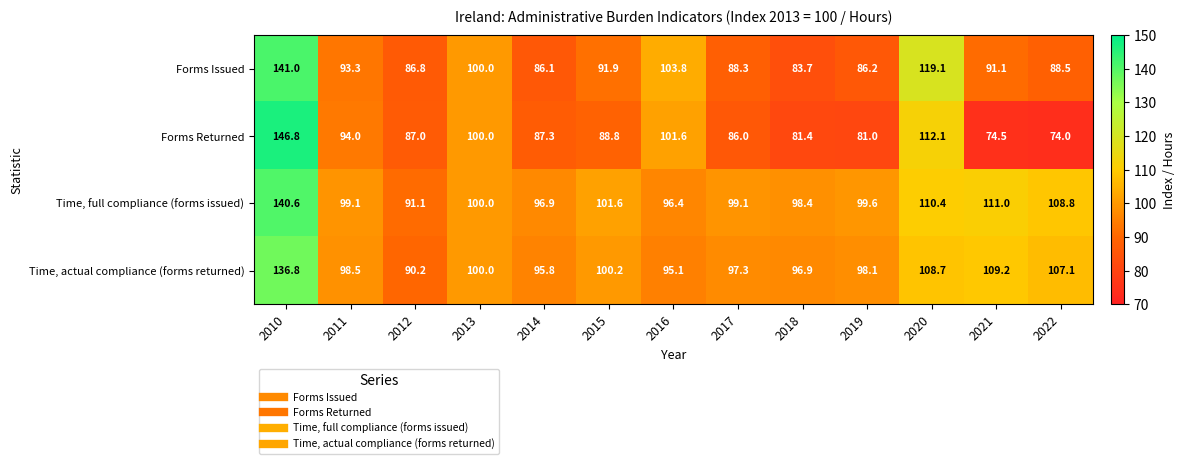

Is it true that Time, actual compliance (forms returned) equals 41.3 at 2020?

False